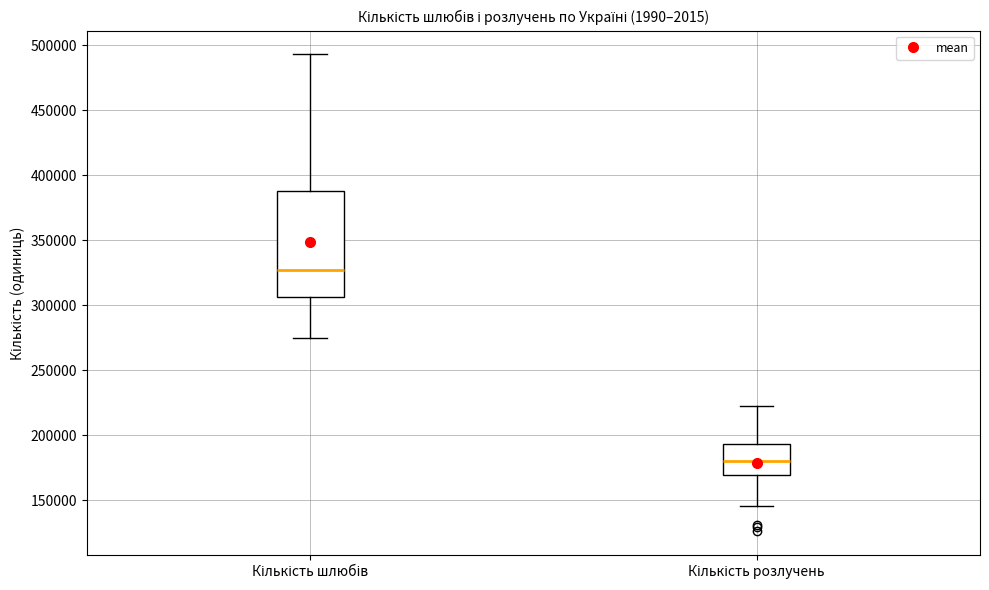

Reading left to right, read every box against the y-axis: the position of its median line, the range the box covers, and the ends of its whiskers. The values are not printed on the chart, so give them approximately, as read against the axis.

Кількість шлюбів: median 325000, box 305000 to 390000, whiskers 275000 to 495000
Кількість розлучень: median 180000, box 170000 to 195000, whiskers 145000 to 225000